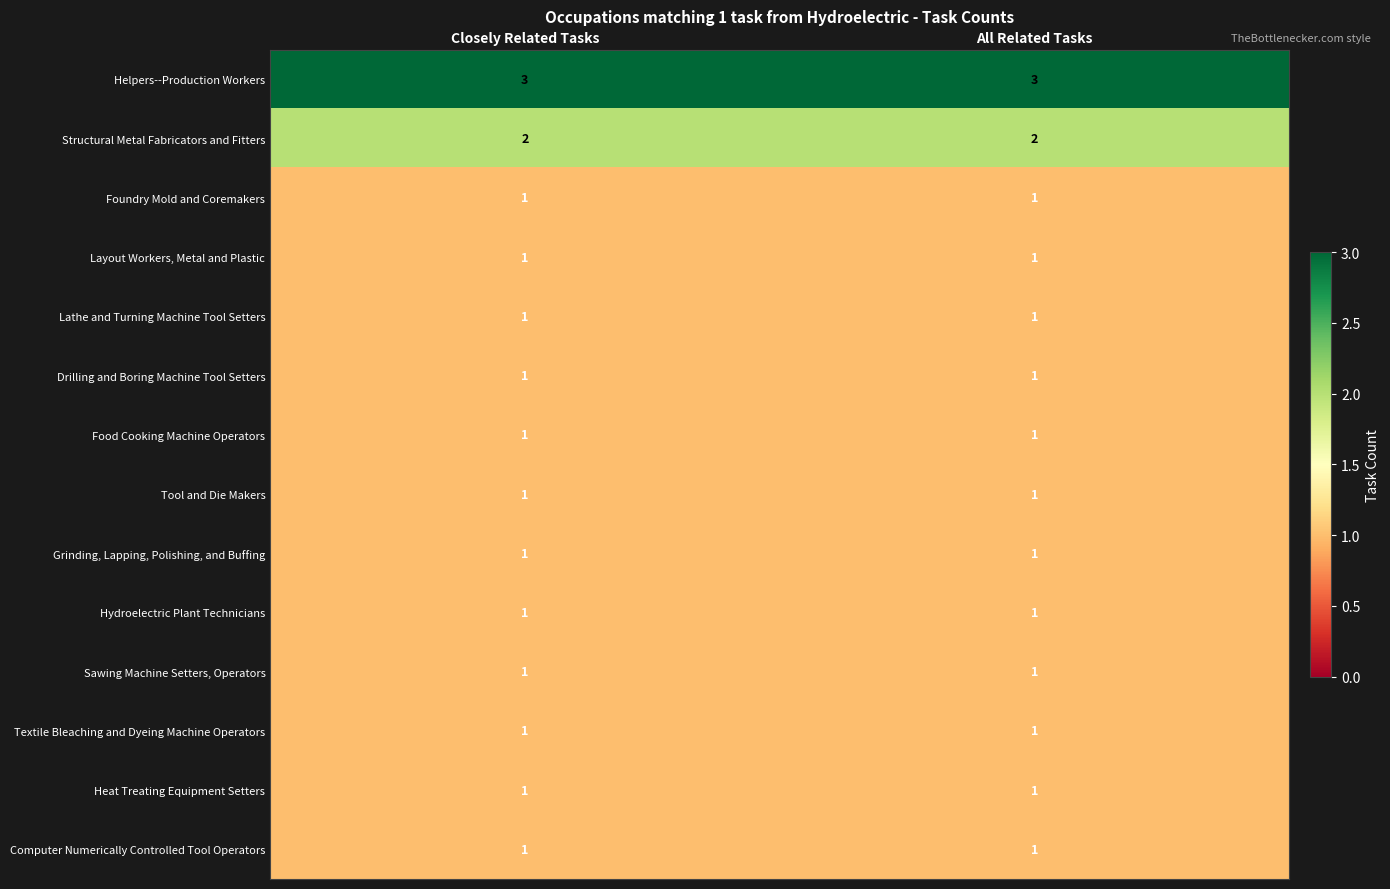

The Layout Workers, Metal and Plastic series shows 0 at Closely Related Tasks. True or false?

False